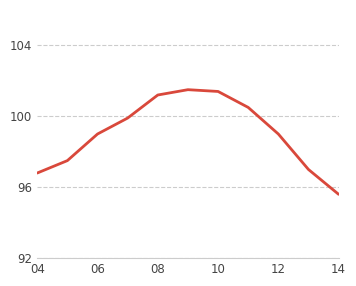

What is the maximum value shown in the chart?

101.5